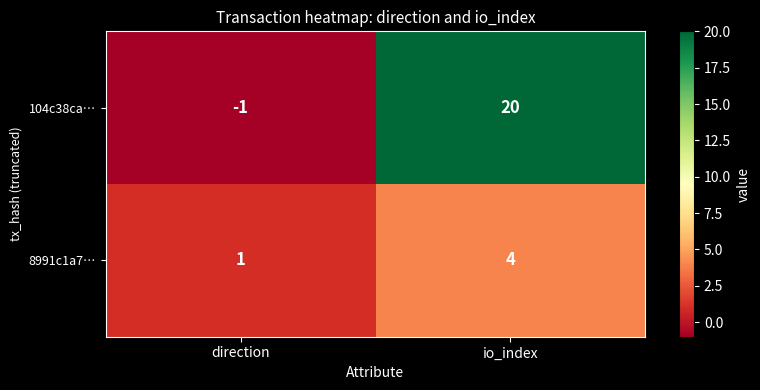

What is the difference between the maximum and minimum values in the 8991c1a7… series?

3